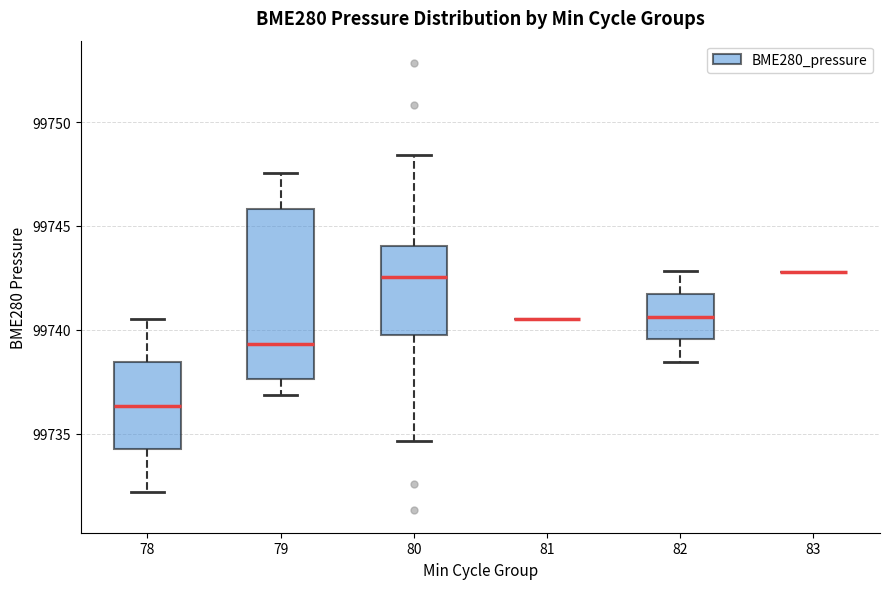

Comparing the boxes themselves (not the whiskers), which one is the tallest?

79